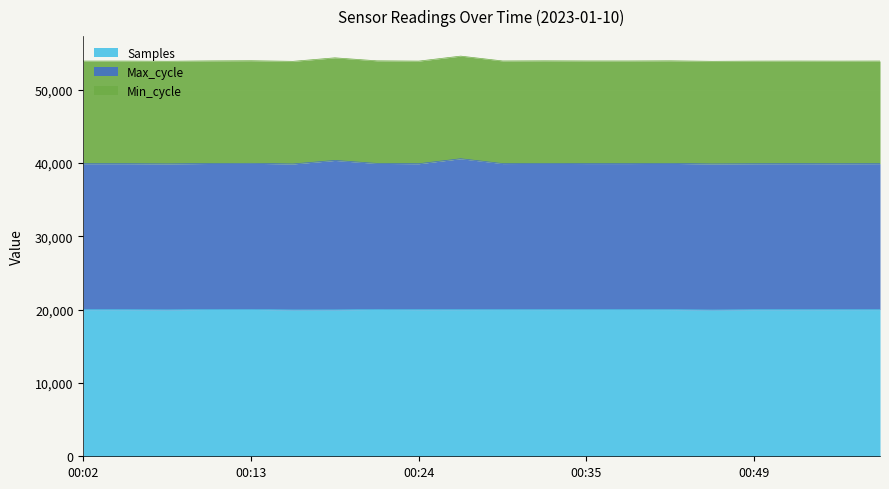

True or false: Samples and Max_cycle cross at least once.

False